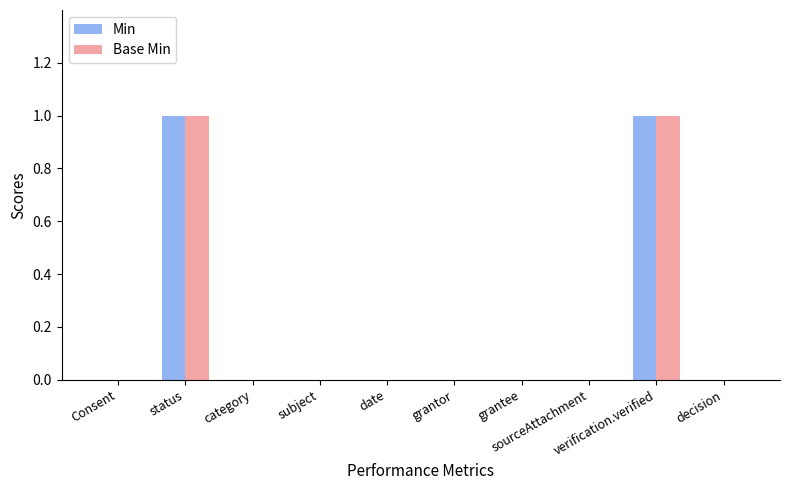

Is it true that Base Min equals 0 at subject?

True